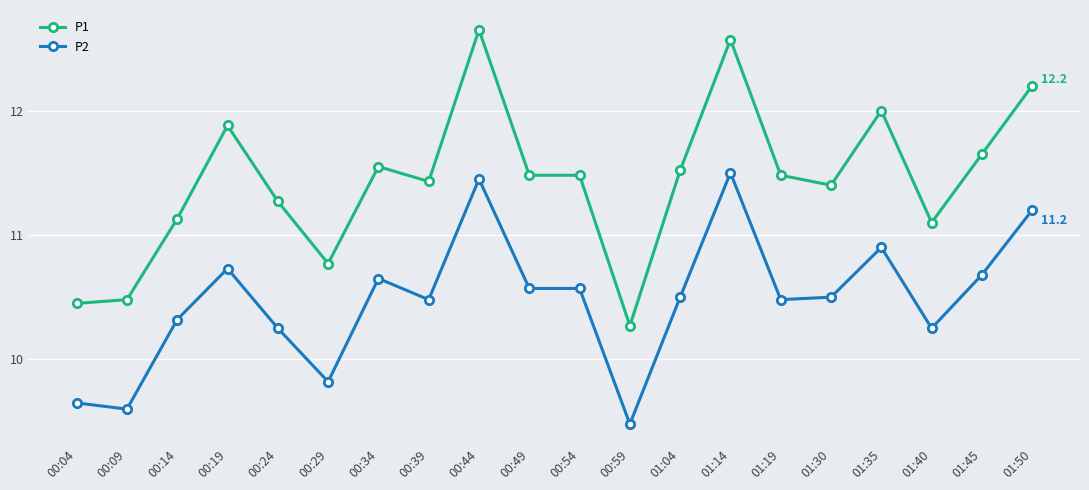

What is the total value across all series at 00:54?

22.1